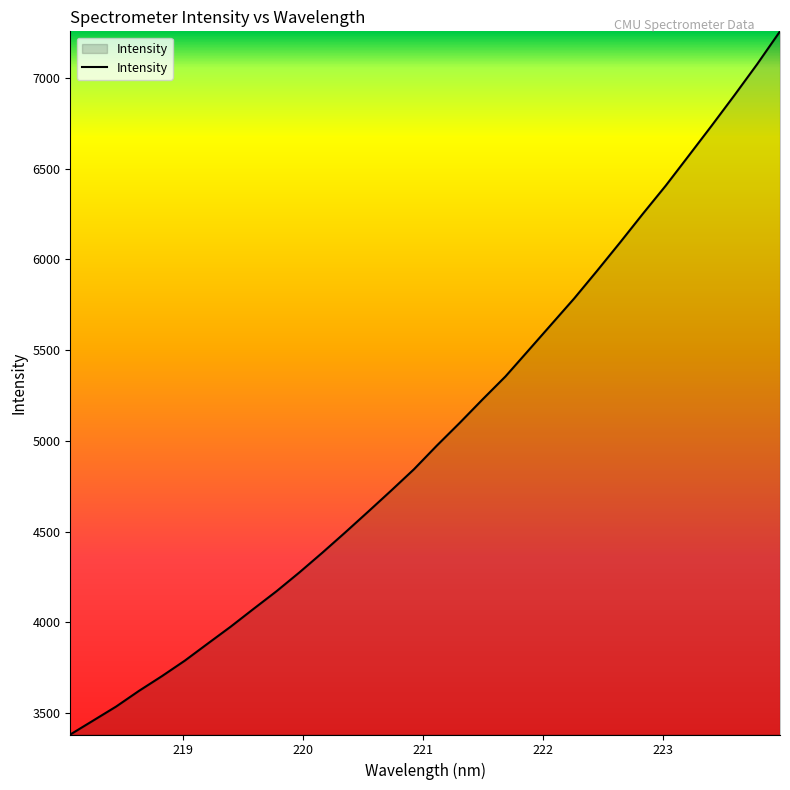

What is the maximum value shown in the chart?

7257.0